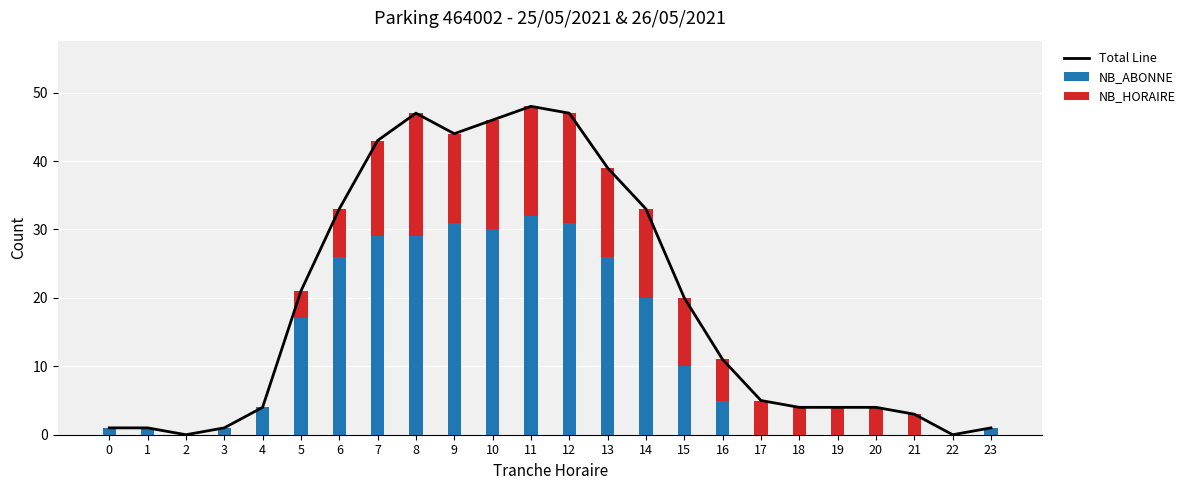

How many values in the NB_HORAIRE series exceed 5?

11